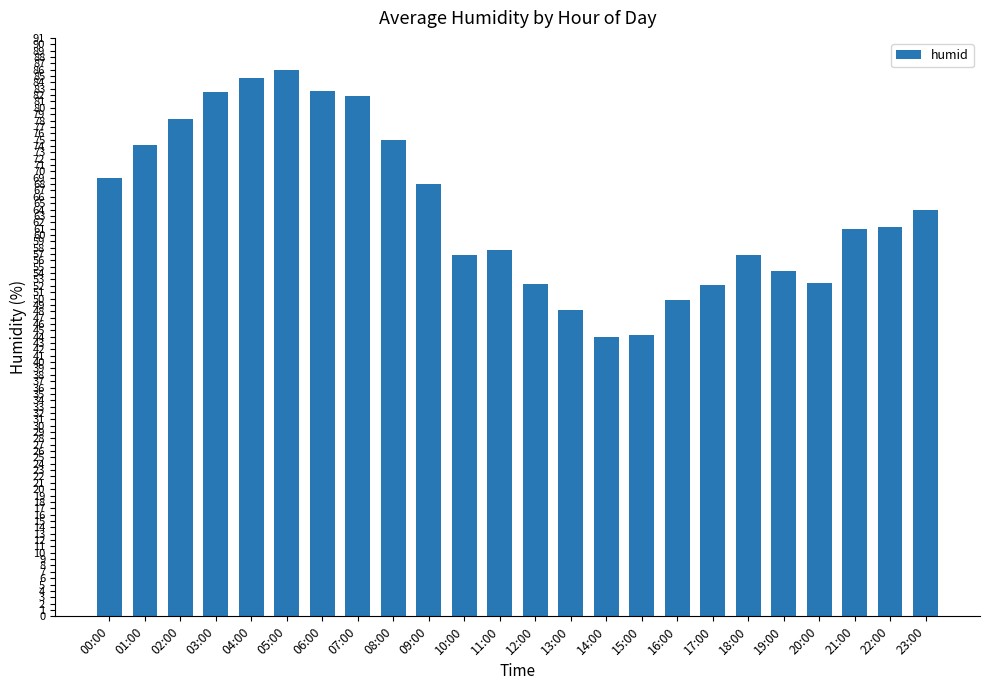

Which has a higher value, 14:00 or 21:00?

21:00